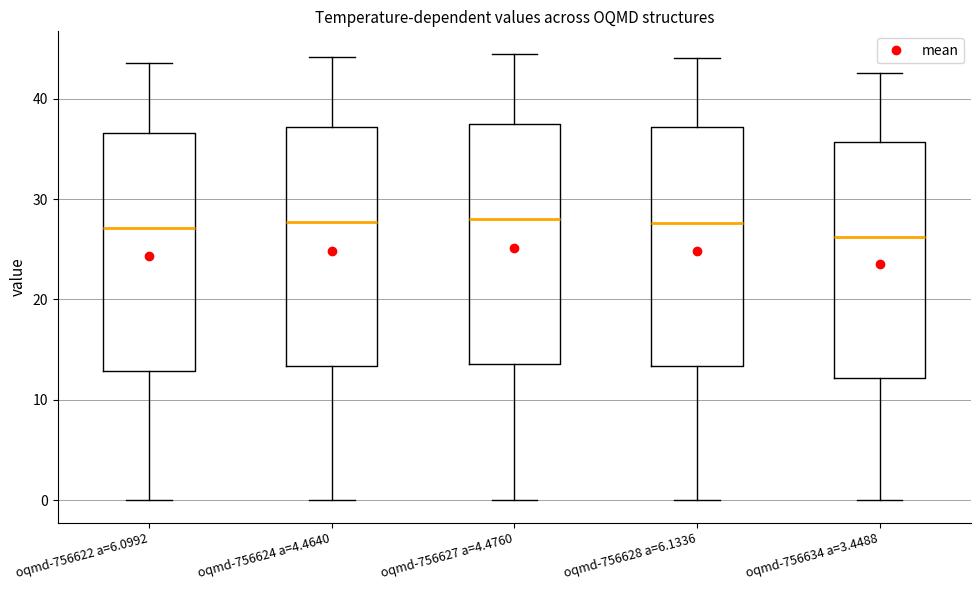

Reading left to right, transcribe this box plot: for each box, give where its median line is, the range the box spans, and where its two whiskers end, as read against the y-axis. The values are not printed on the chart, so give them approximately, as read against the axis.

oqmd-756622 a=6.0992: median 27, box 13 to 37, whiskers 0 to 44
oqmd-756624 a=4.4640: median 28, box 13 to 37, whiskers 0 to 44
oqmd-756627 a=4.4760: median 28, box 14 to 38, whiskers 0 to 44
oqmd-756628 a=6.1336: median 28, box 13 to 37, whiskers 0 to 44
oqmd-756634 a=3.4488: median 26, box 12 to 36, whiskers 0 to 43